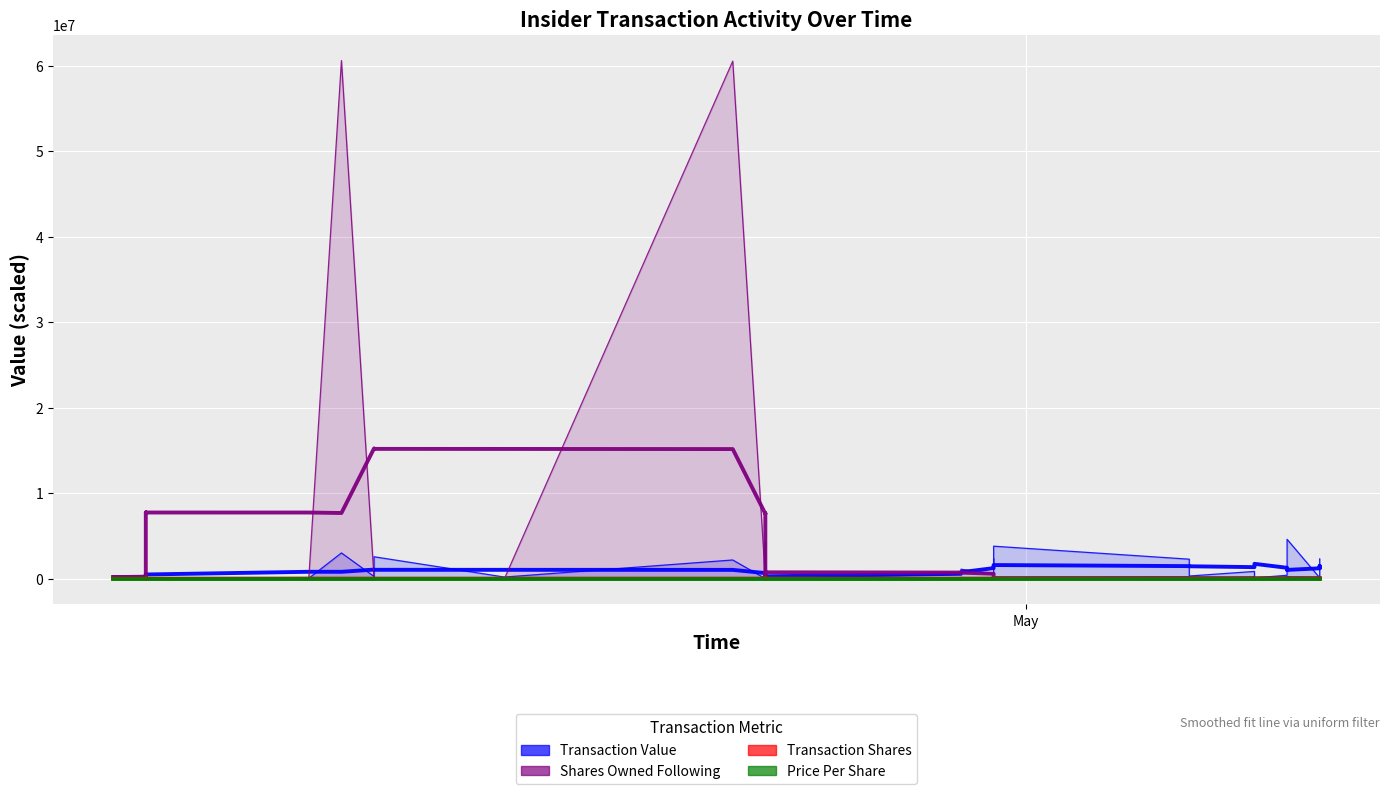

What are all the series names shown in the legend?

transactionValue, transactionShares, sharesOwnedFollowingTransaction, transactionPricePerShare